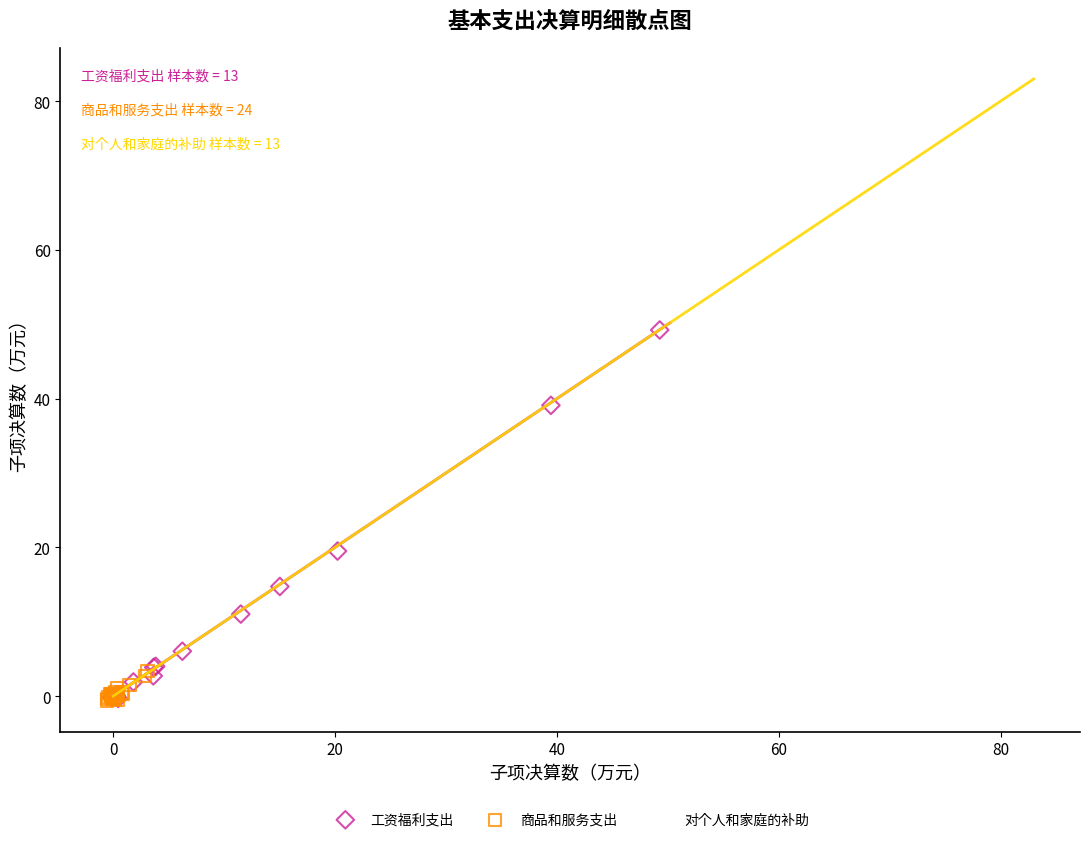

Which series contains the highest Y value?

对个人和家庭的补助